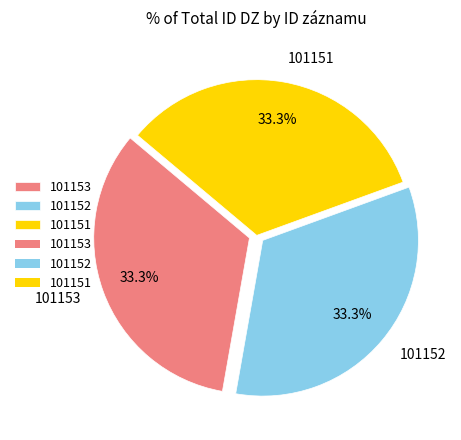

What portion of the pie excludes 101152?

66.7%